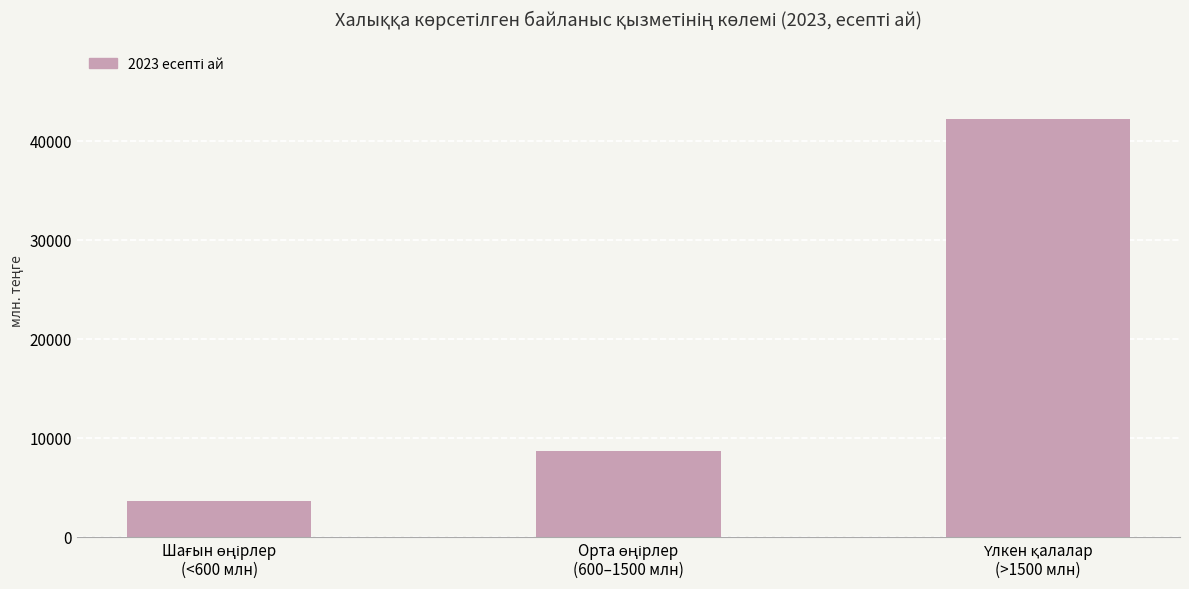

What is the difference between the second highest and minimum values?

5003.8